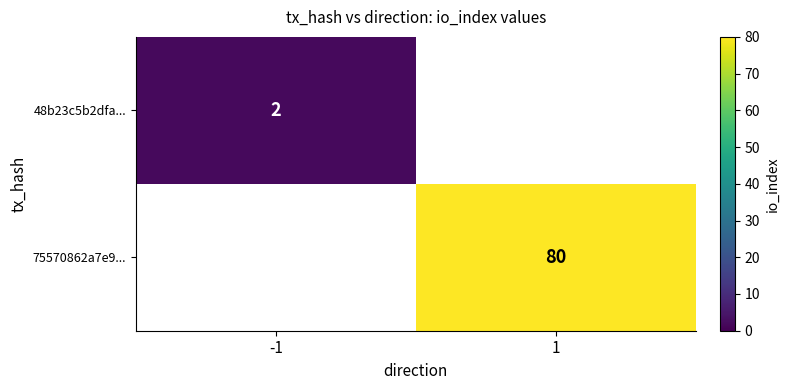

The 48b23c5b2dfa... series shows 3 at -1. True or false?

False